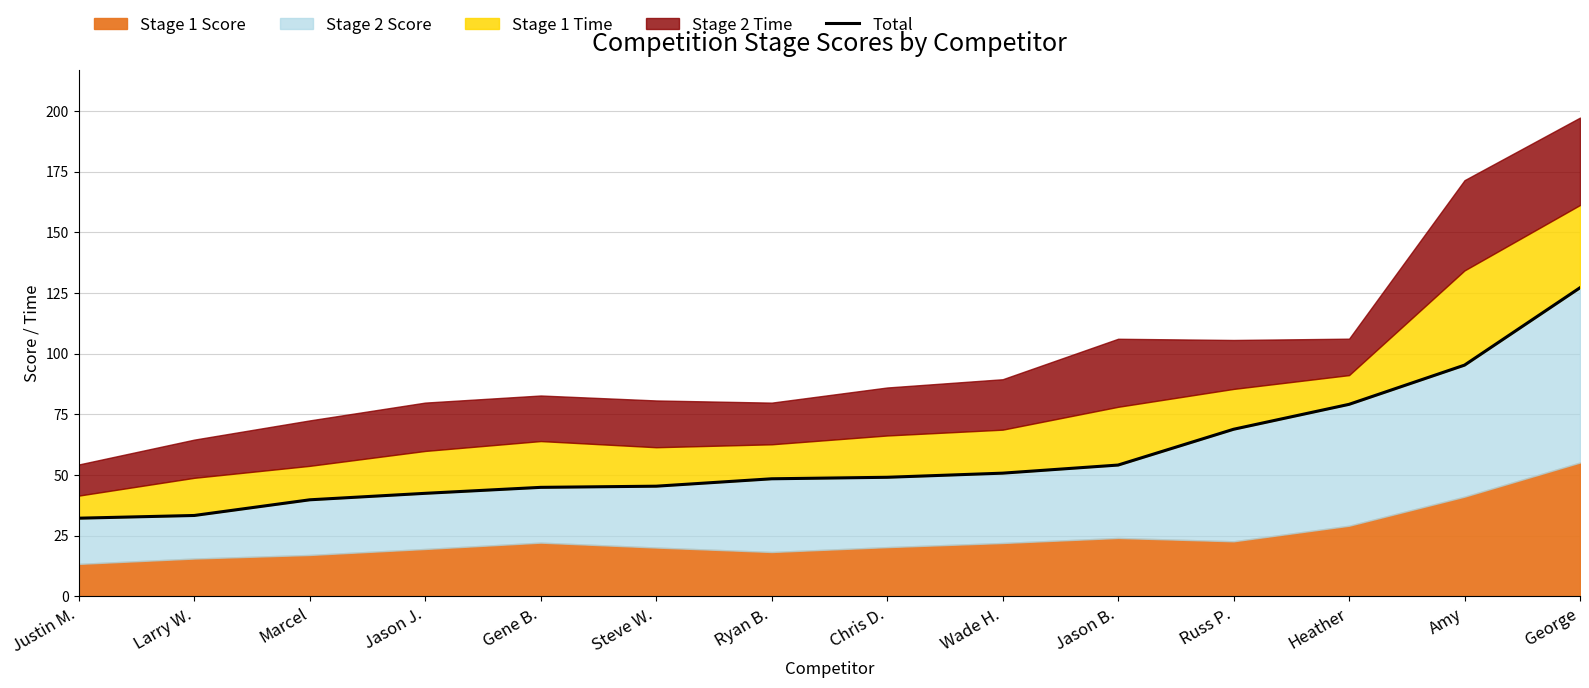

Between Heather and Jason J., which is larger?

Heather